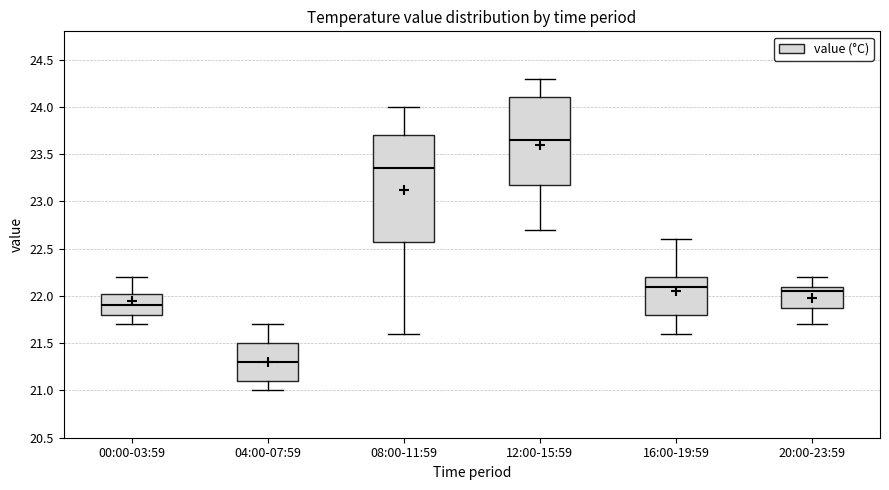

Reading left to right, read every box against the y-axis: the position of its median line, the range the box covers, and the ends of its whiskers. The values are not printed on the chart, so give them approximately, as read against the axis.

00:00-03:59: median 21.90, box 21.80 to 22.05, whiskers 21.70 to 22.20
04:00-07:59: median 21.30, box 21.10 to 21.50, whiskers 21.00 to 21.70
08:00-11:59: median 23.35, box 22.60 to 23.70, whiskers 21.60 to 24.00
12:00-15:59: median 23.65, box 23.20 to 24.10, whiskers 22.70 to 24.30
16:00-19:59: median 22.10, box 21.80 to 22.20, whiskers 21.60 to 22.60
20:00-23:59: median 22.05, box 21.90 to 22.10, whiskers 21.70 to 22.20